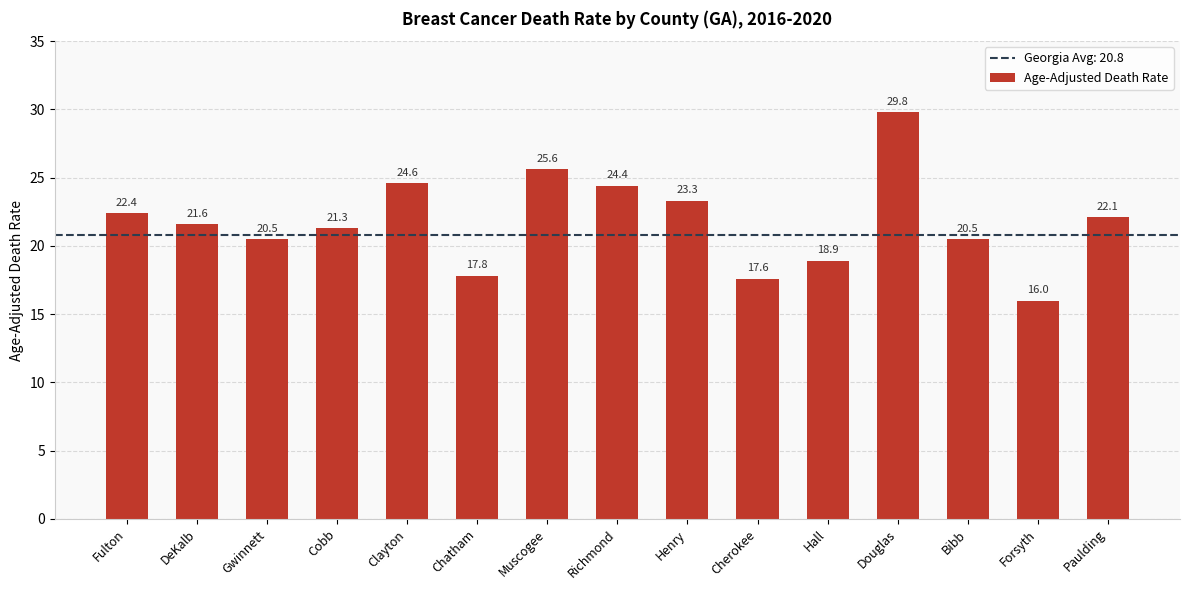

What value does the data have at Bibb?

20.5